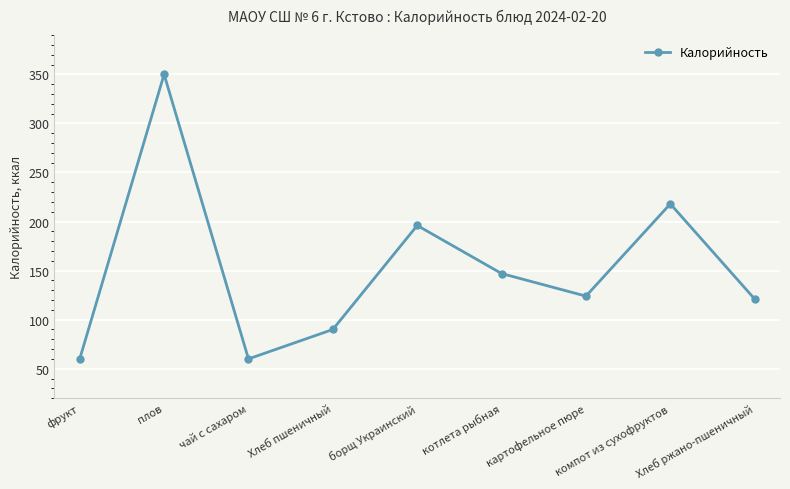

How many points are lower than both their immediate neighbors (excluding endpoints)?

2